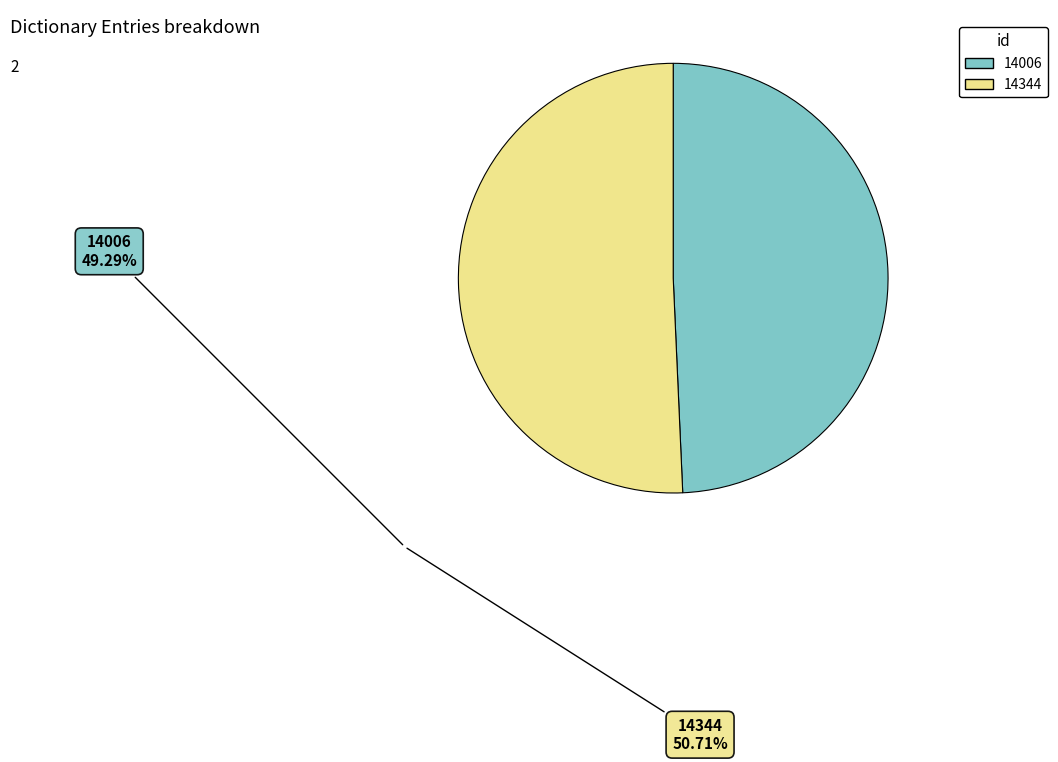

Which has a higher value, 14006 or 14344?

14344